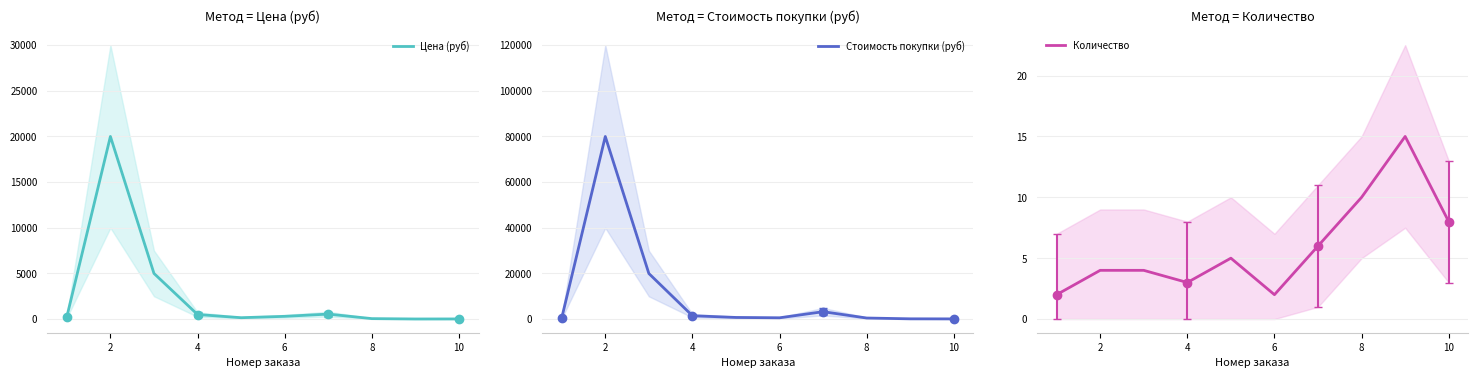

The value of Цена (руб) at 2 is 20000. True or false?

True